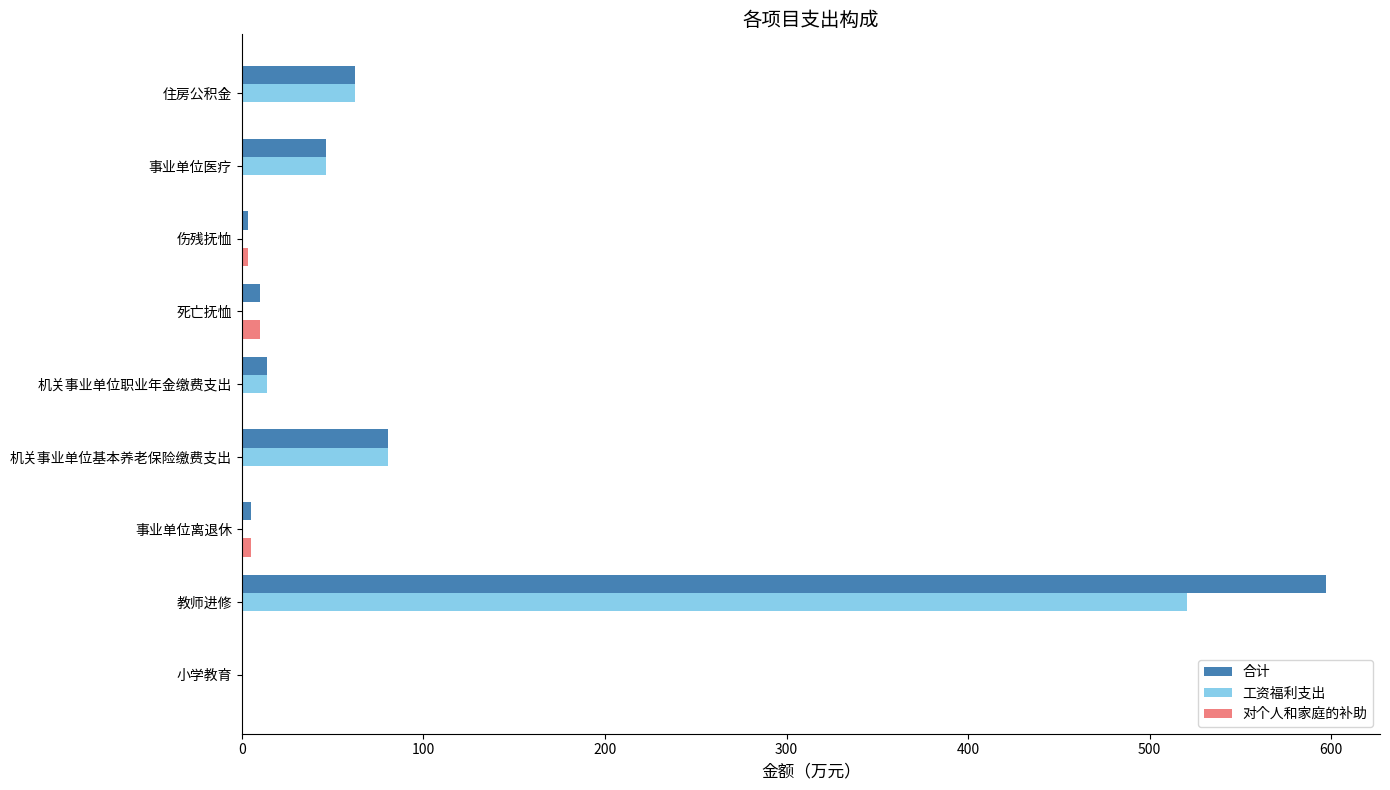

Is it true that 工资福利支出 equals 46.6 at 事业单位医疗?

True